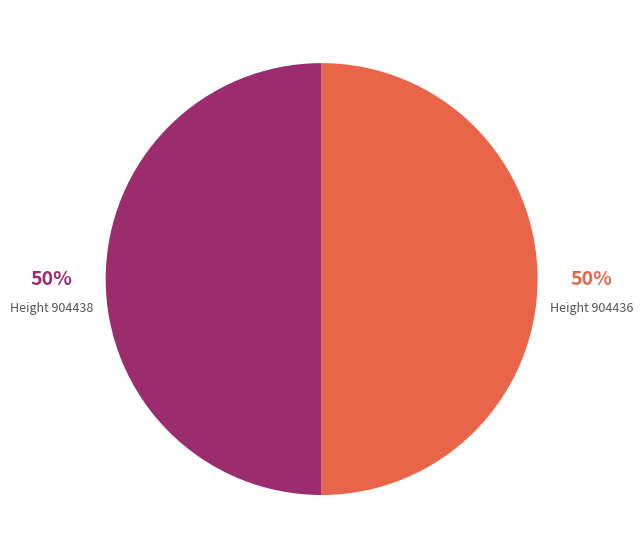

Do Height 904438 and Height 904436 together represent more than half of the pie?

Yes